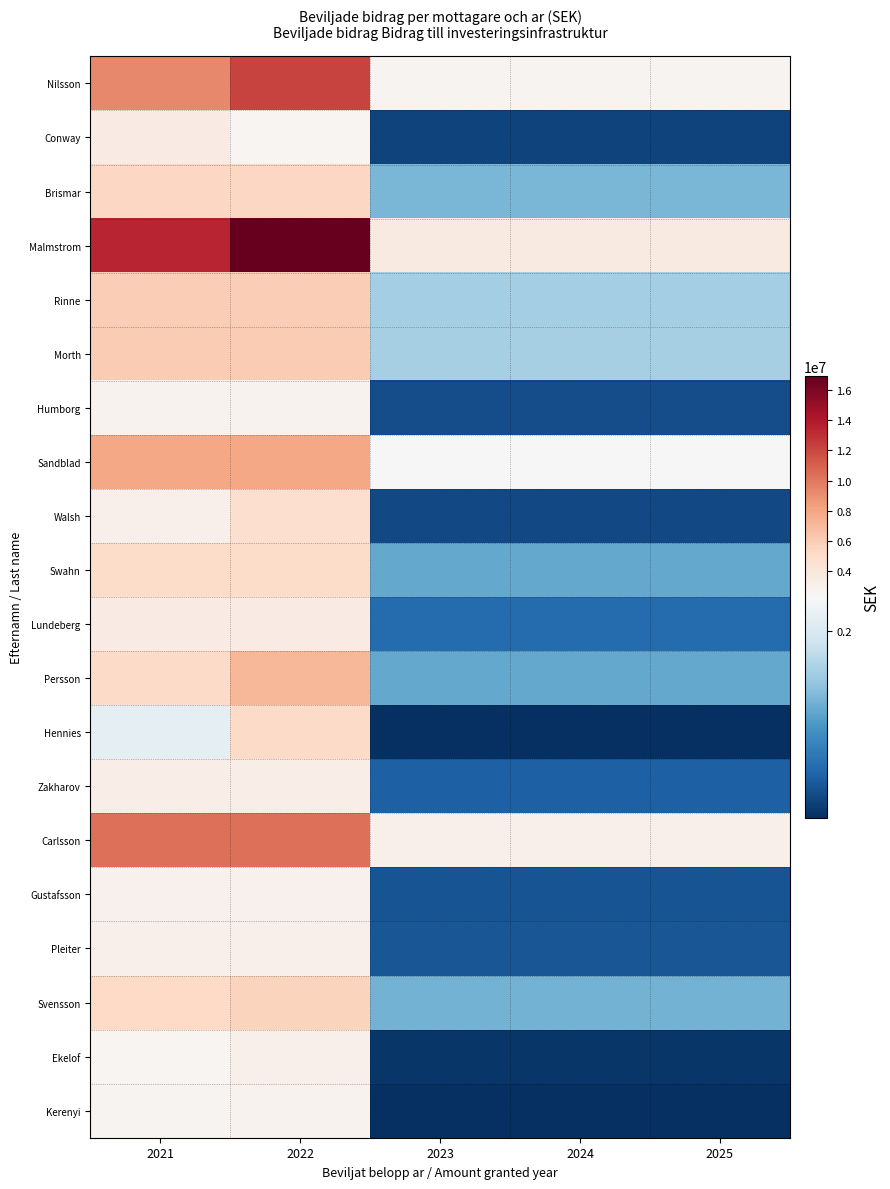

Which series has the widest spread of values?

Malmstrom